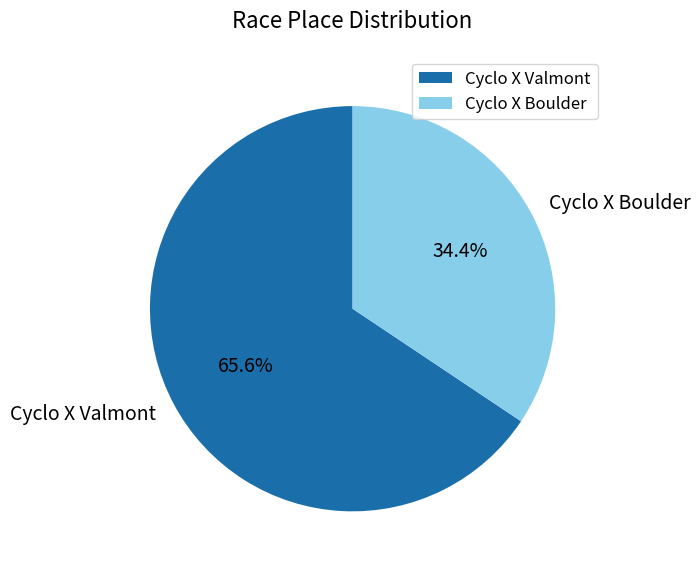

Which category has the smallest portion of the pie?

Cyclo X Boulder